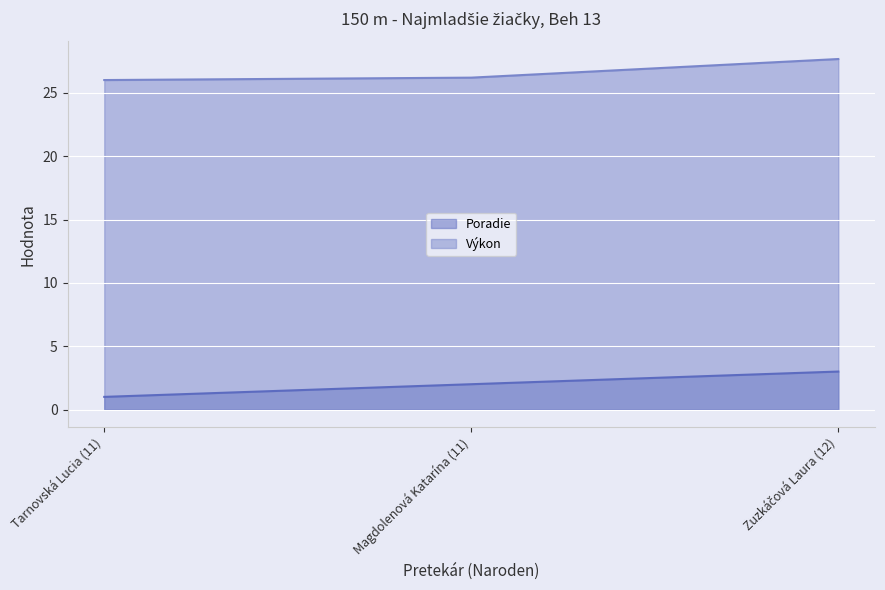

How many lines are shown in the chart?

2